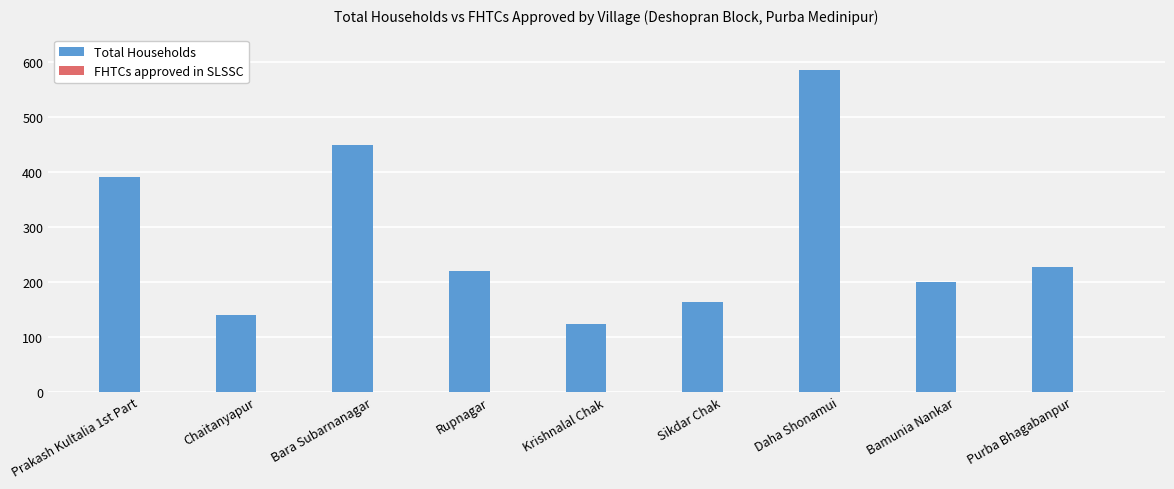

What is the change in value from Bara Subarnanagar to Sikdar Chak?

-286